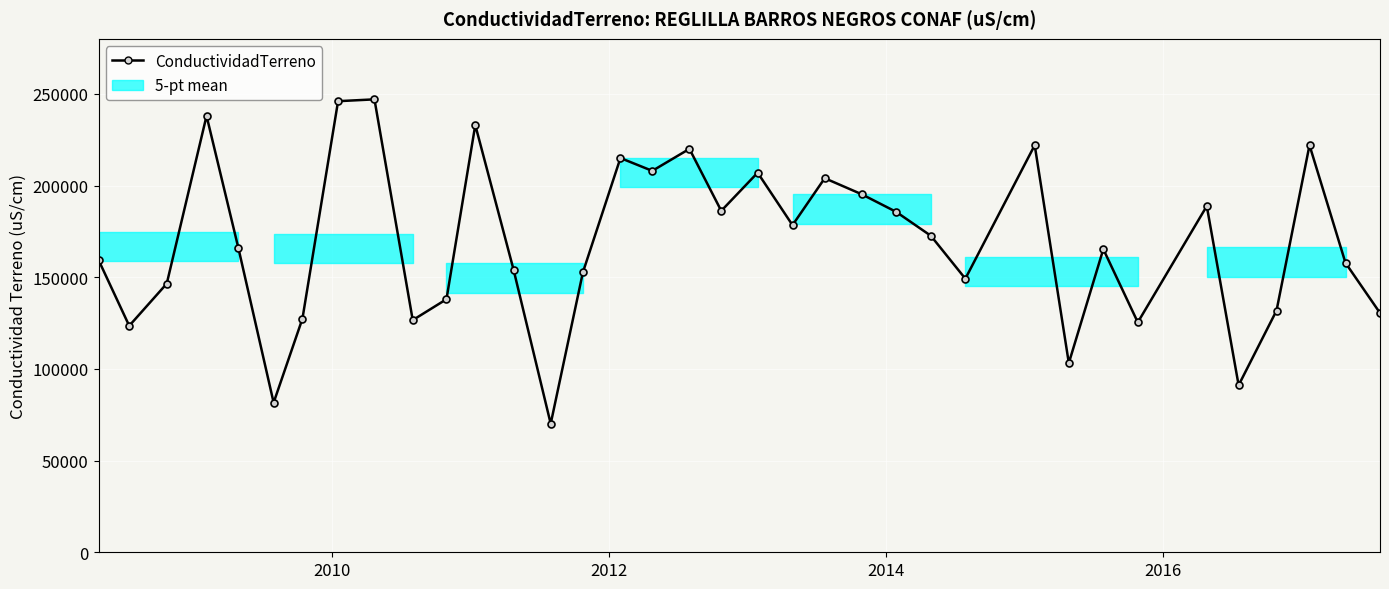

True or false: there are more than 1 points higher than both neighbors.

True